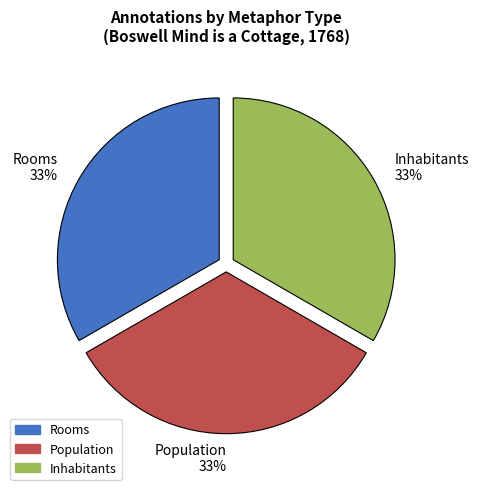

To the nearest percent, what is the combined percentage of Inhabitants 33% and Rooms 33%?

67%